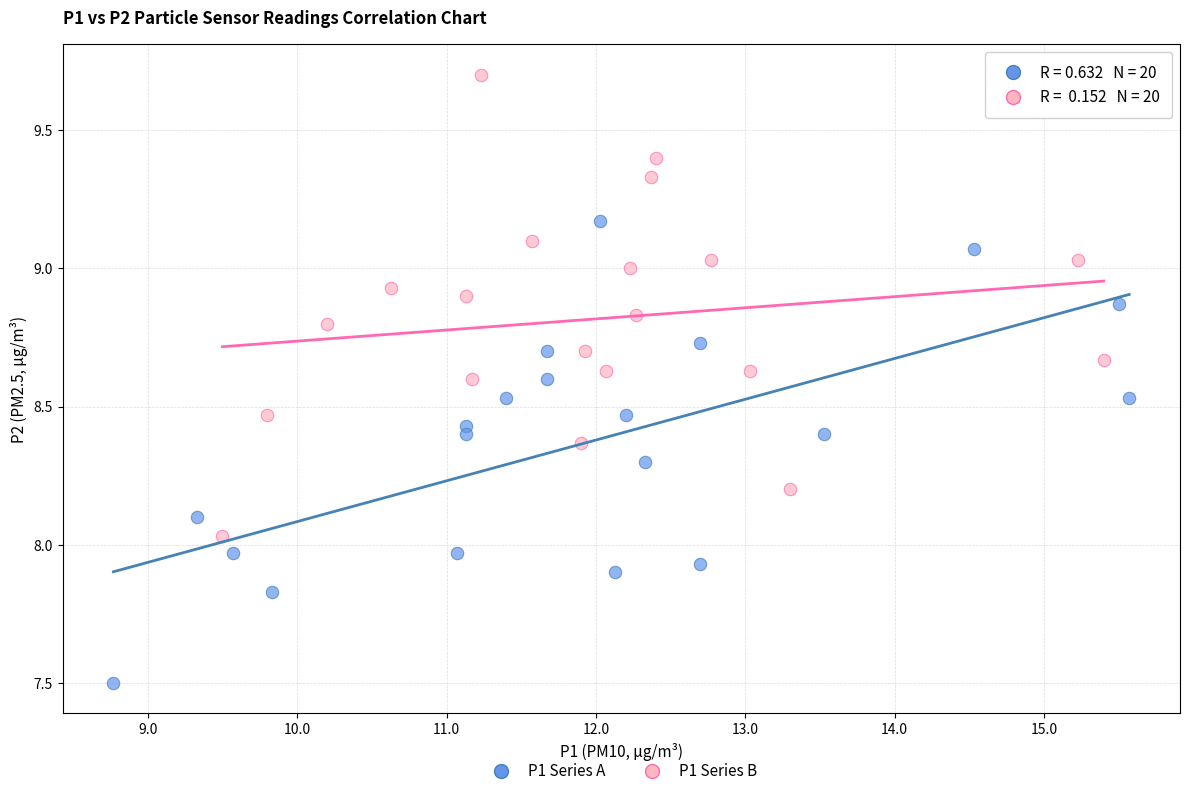

What are all the series names shown in the legend?

P1 Series A, P1 Series B